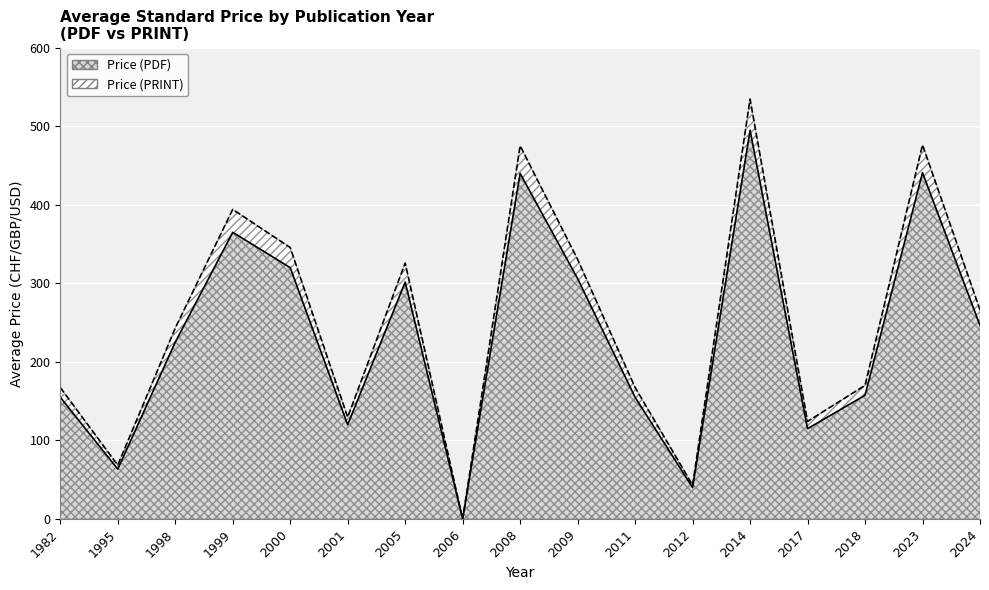

What is the maximum value for Price (PDF)?

495